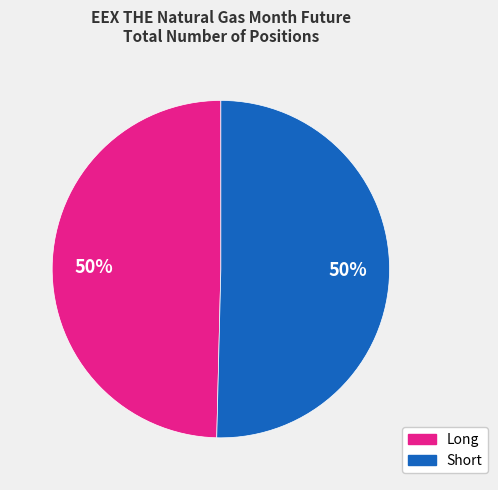

To the nearest percent, what is the average slice percentage?

50%